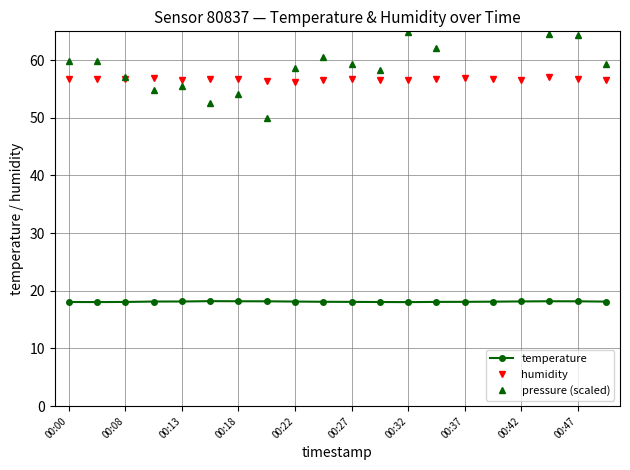

True or false: humidity and temperature intersect in this chart.

False